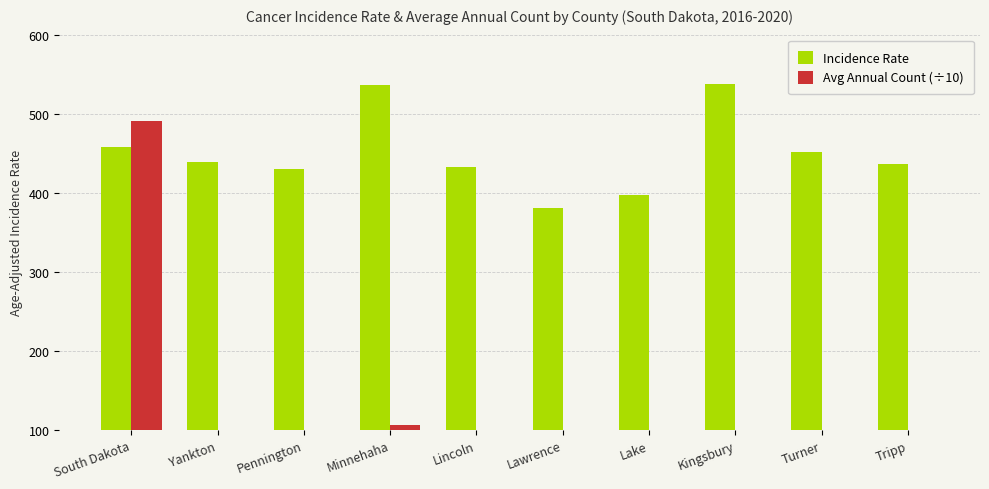

Rank the categories by Avg Annual Count (÷10) value from highest to lowest.

South Dakota, Minnehaha, Pennington, Lincoln, Lawrence, Yankton, Lake, Turner, Kingsbury, Tripp